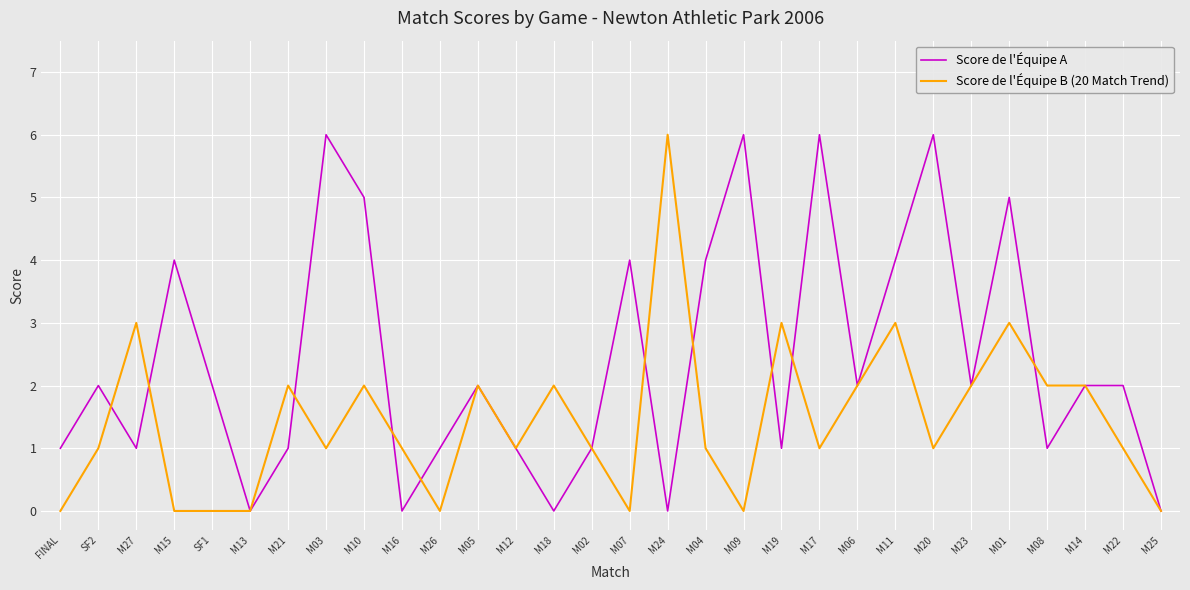

Is it true that Score de l'Équipe B (20 Match Trend) equals 0 at FINAL?

True